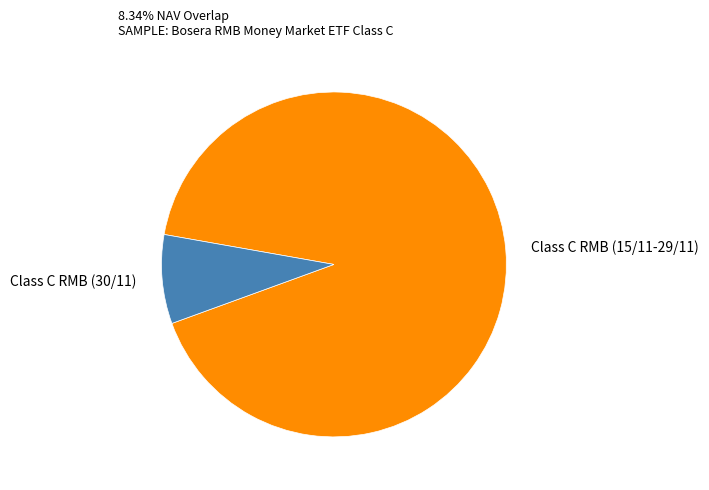

Do Class C RMB (15/11-29/11) and Class C RMB (30/11) together represent more than half of the pie?

Yes